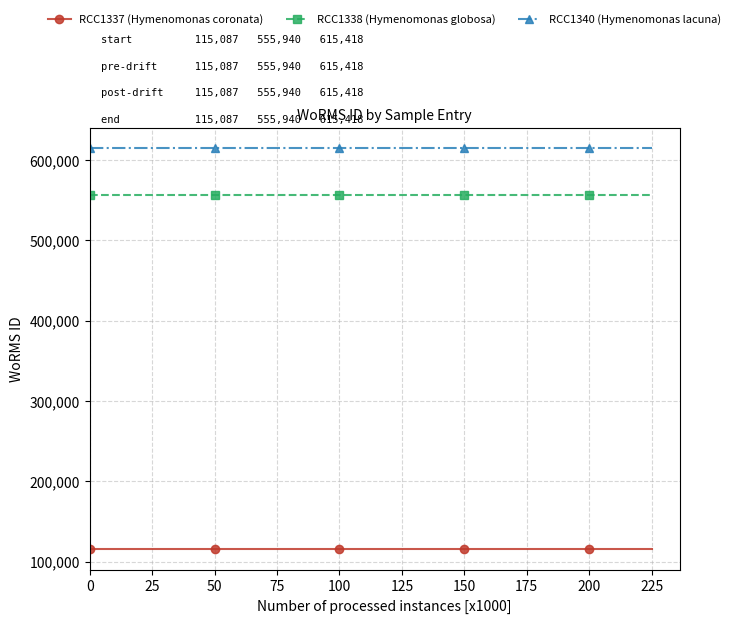

Reading left to right, list all the values displayed in this chart.

RCC1337 (Hymenomonas coronata): 0=115087	25=115087	50=115087	75=115087	100=115087	125=115087	150=115087	175=115087	200=115087	225=115087
RCC1338 (Hymenomonas globosa): 0=555940	25=555940	50=555940	75=555940	100=555940	125=555940	150=555940	175=555940	200=555940	225=555940
RCC1340 (Hymenomonas lacuna): 0=615418	25=615418	50=615418	75=615418	100=615418	125=615418	150=615418	175=615418	200=615418	225=615418